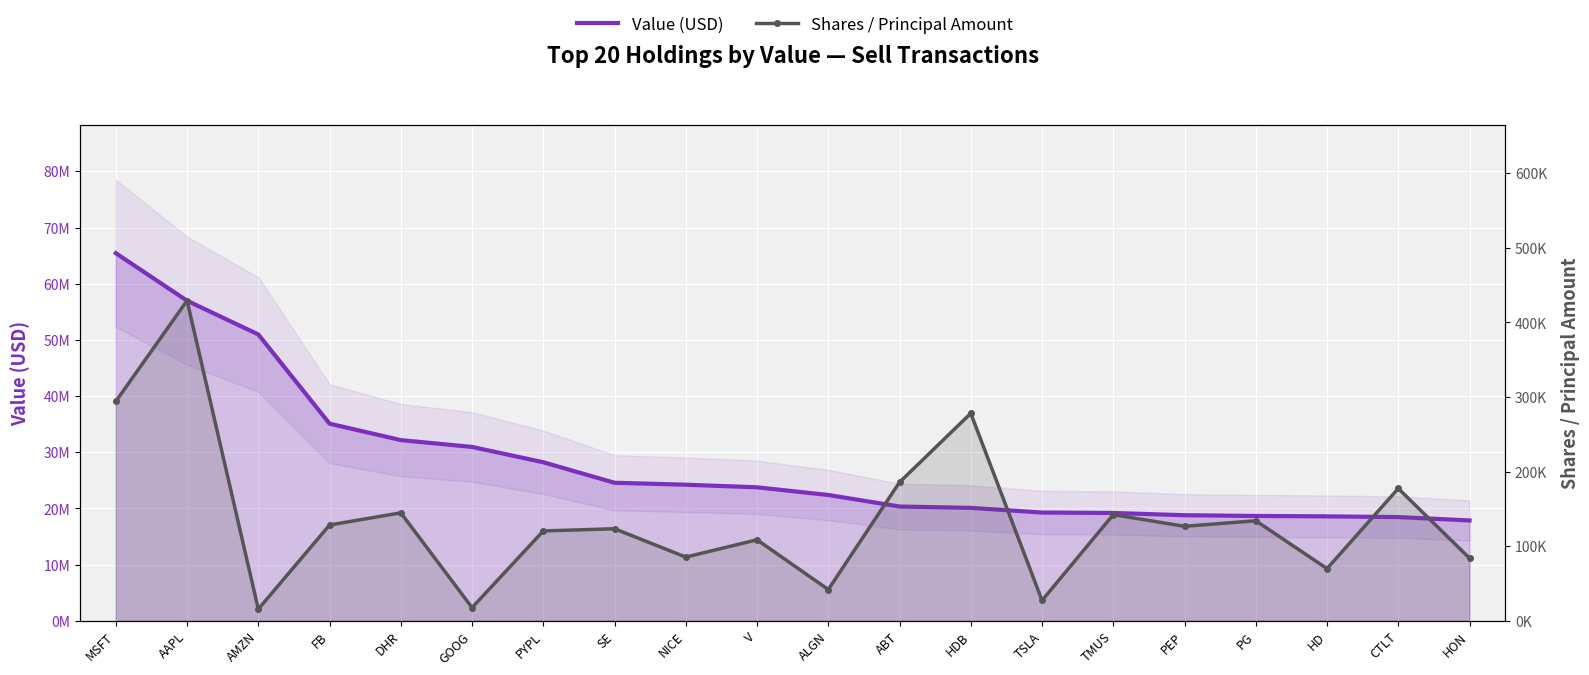

True or false: Value (USD) has more than 1 interior local peaks.

False